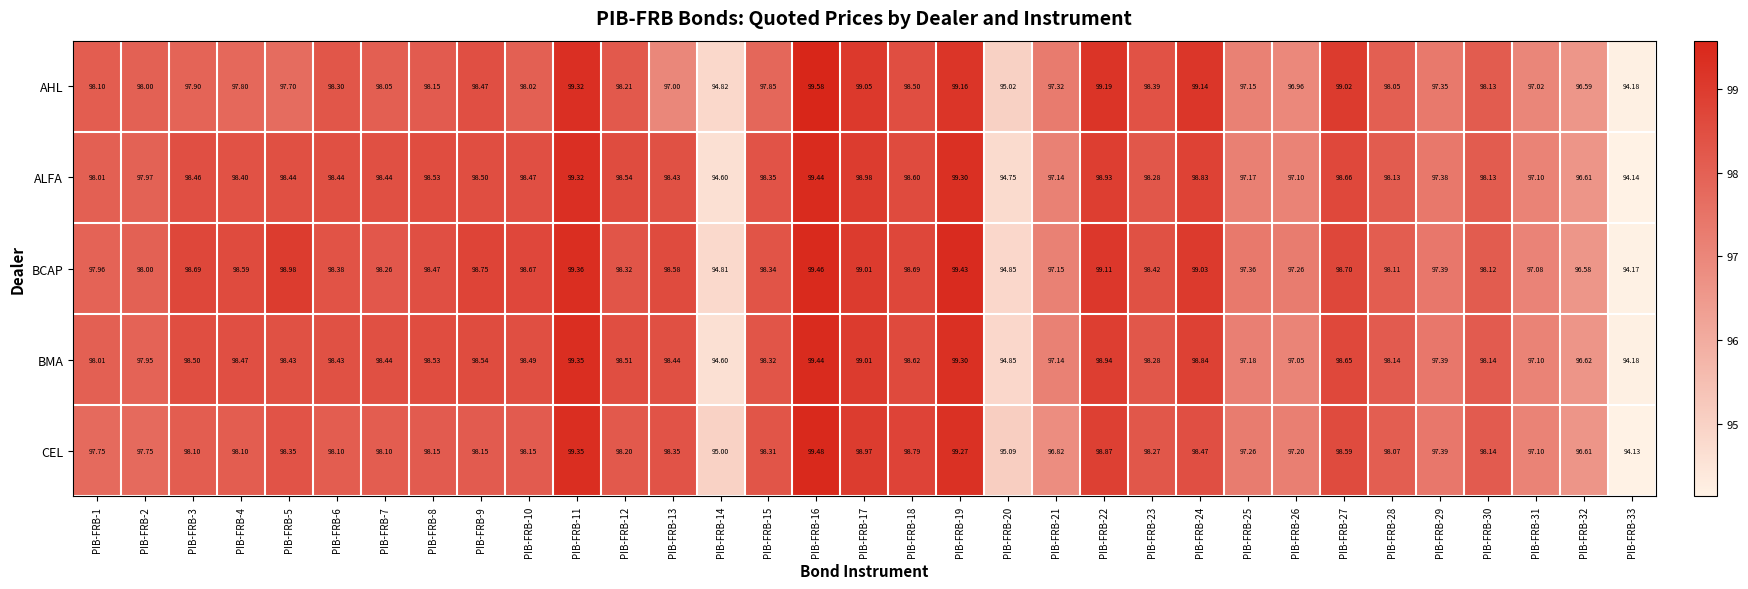

Which series has the largest total across all categories?

BCAP